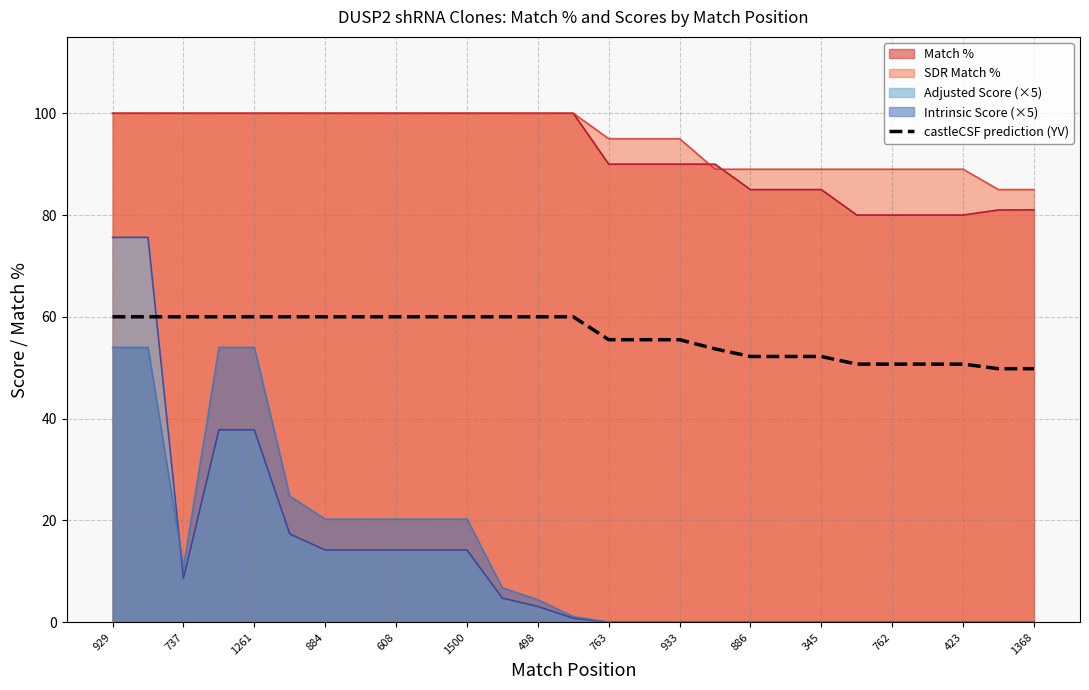

Which series has the widest spread of values?

Adjusted Score (×5)